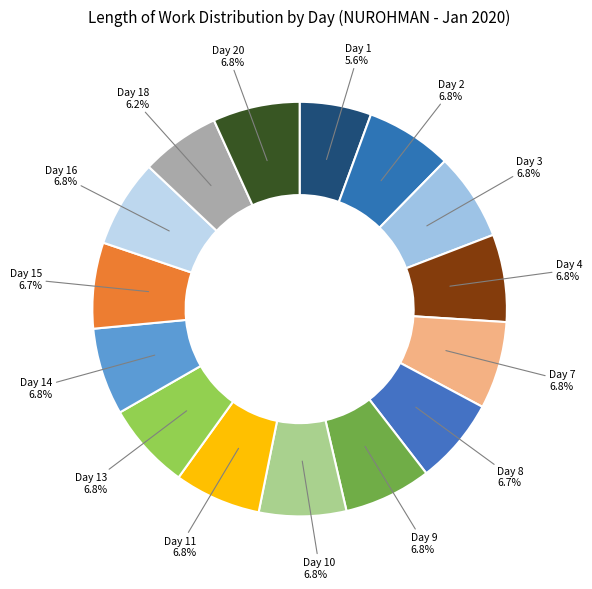

Is Day 11 the majority of the pie?

No